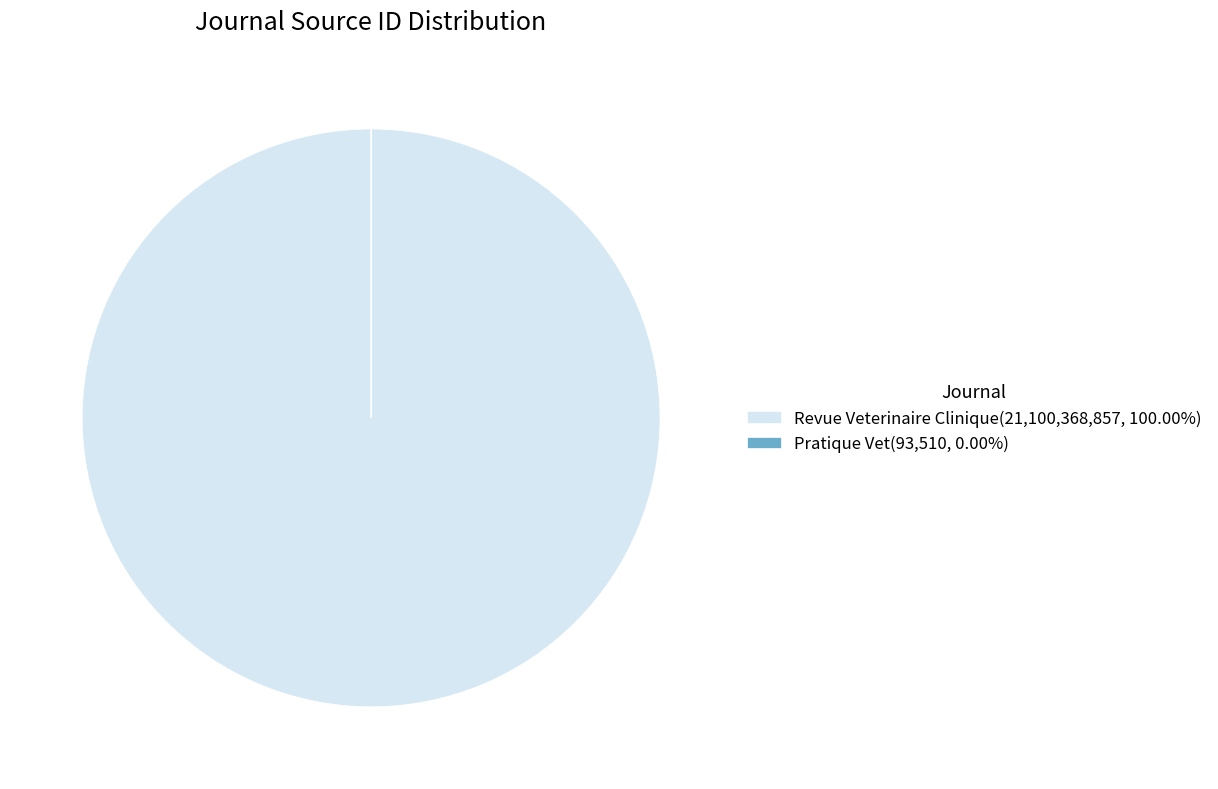

Is there any slice that represents more than half of the pie?

Yes